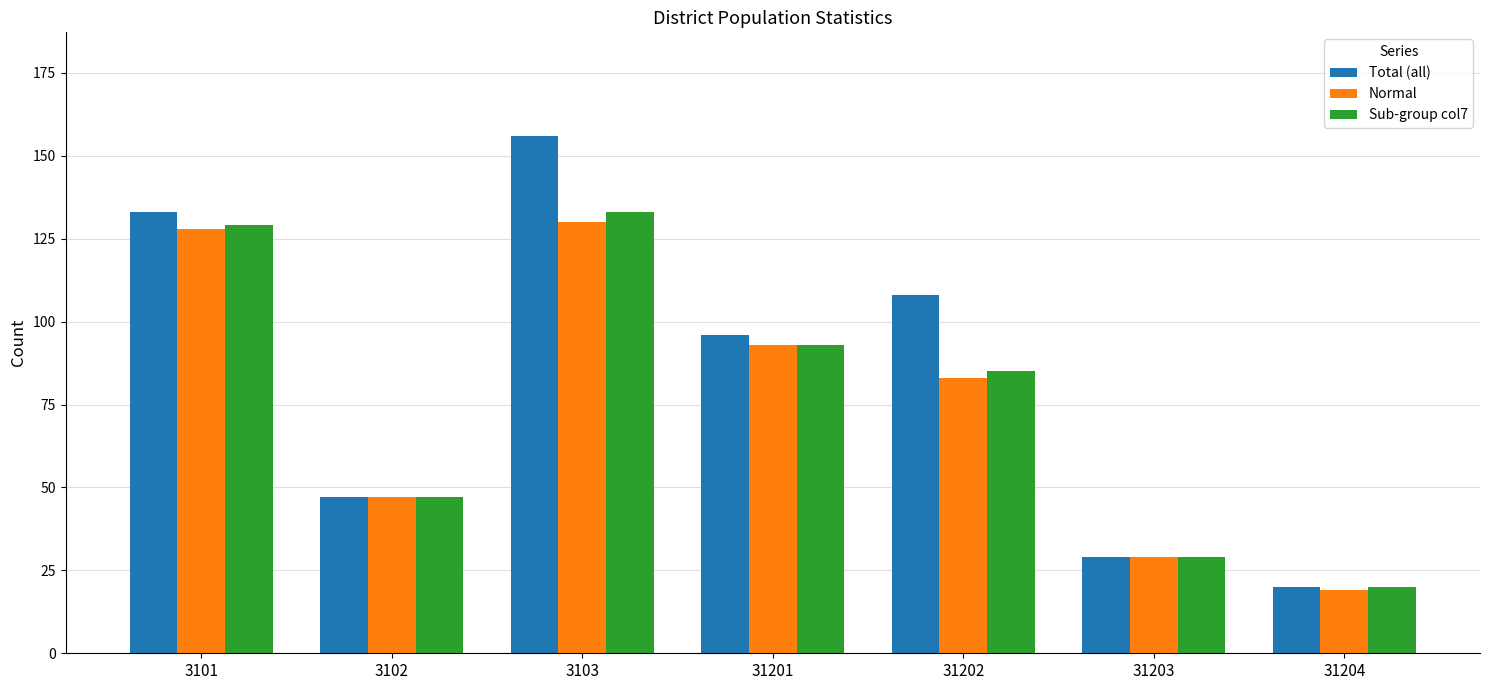

What is the total value across all series at 31203?

87